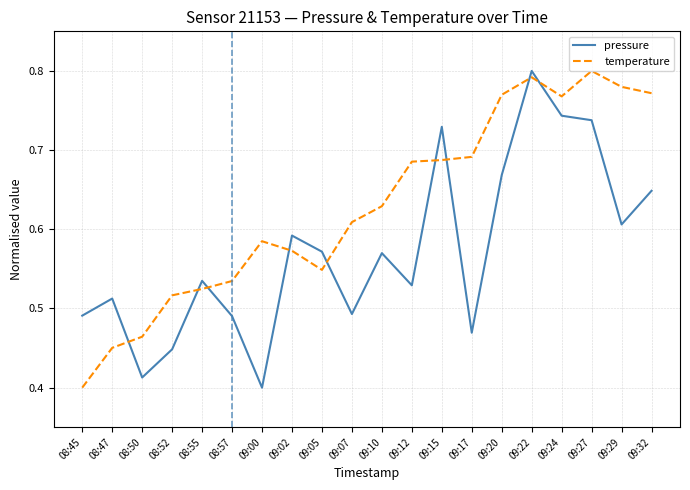

Which category has the lowest value in the pressure series?

09:00